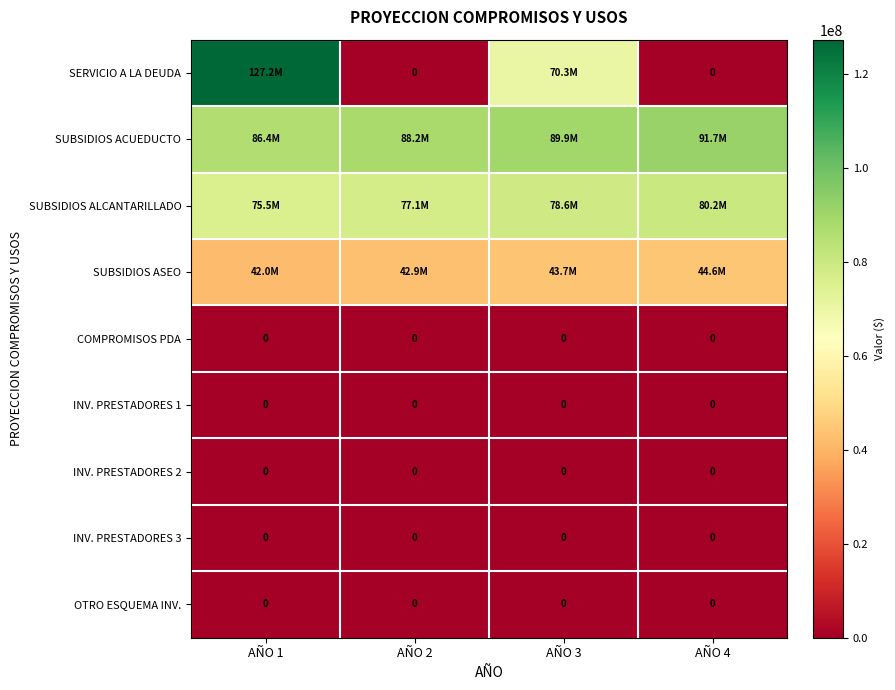

Count the number of data series in this chart.

9